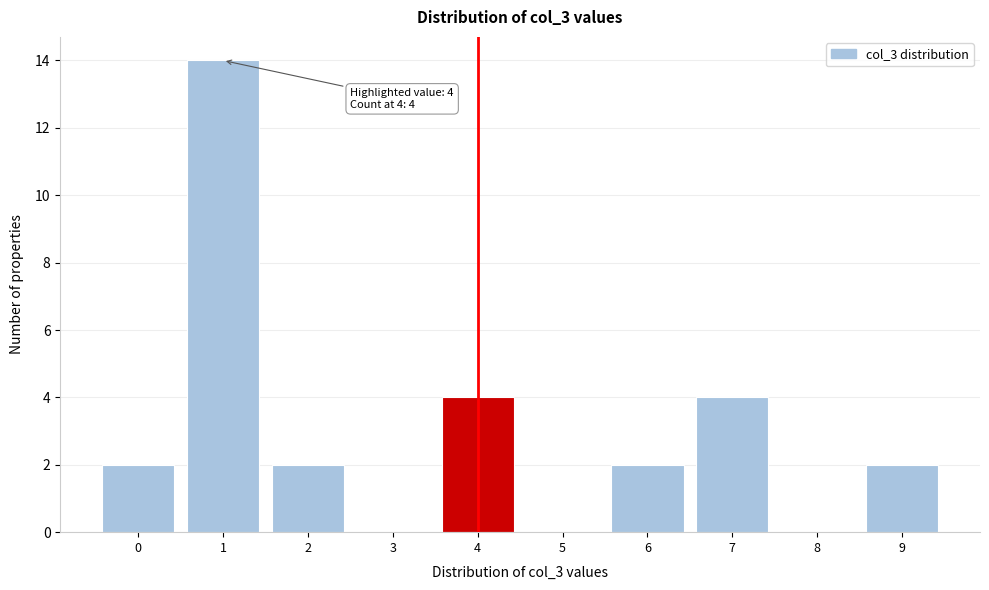

Reading right to left, extract all data points from this chart.

9=2	8=0	7=4	6=2	5=0	4=4	3=0	2=2	1=14	0=2